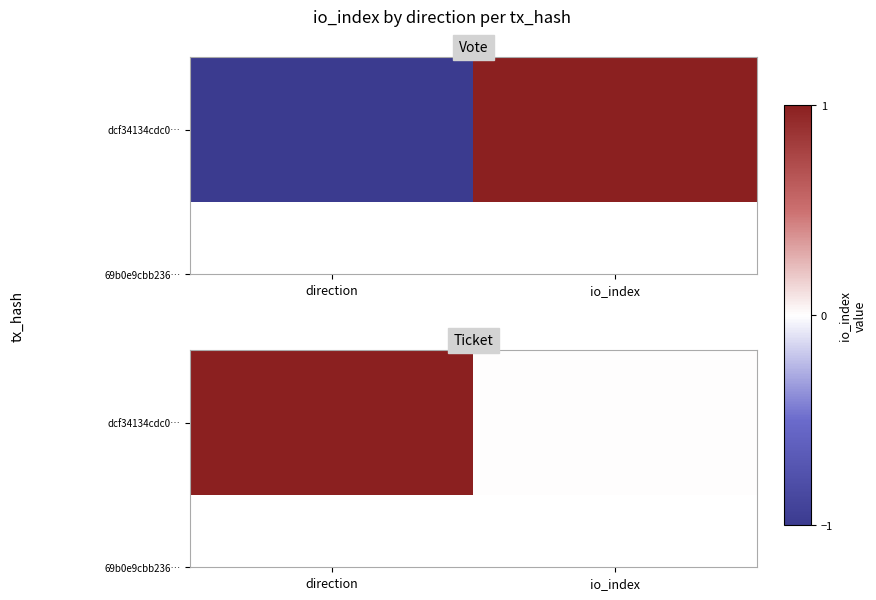

What is the change in value from direction to io_index?

-1